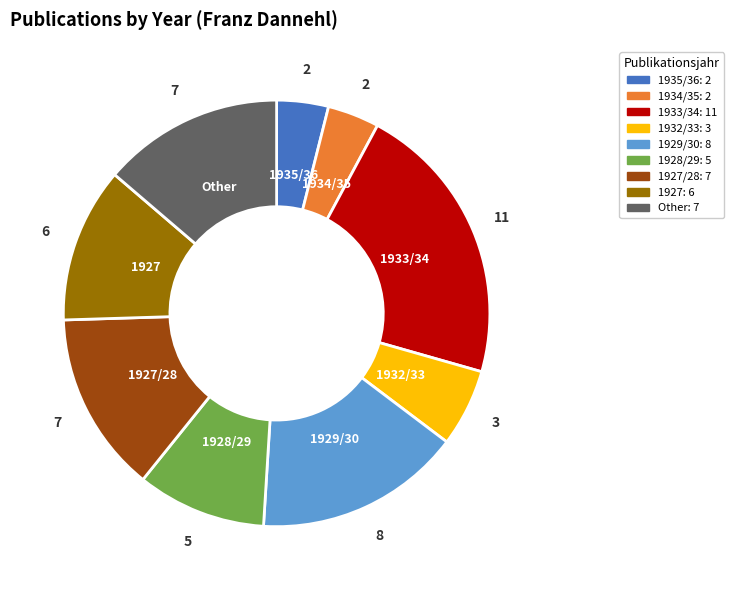

Does 1927/28 represent more than half of the total?

No